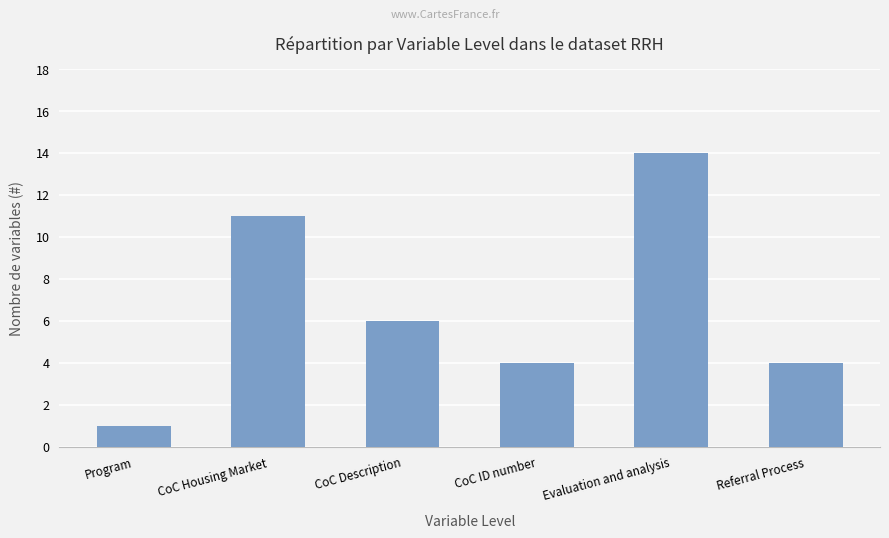

What is the difference between the maximum and minimum values?

13